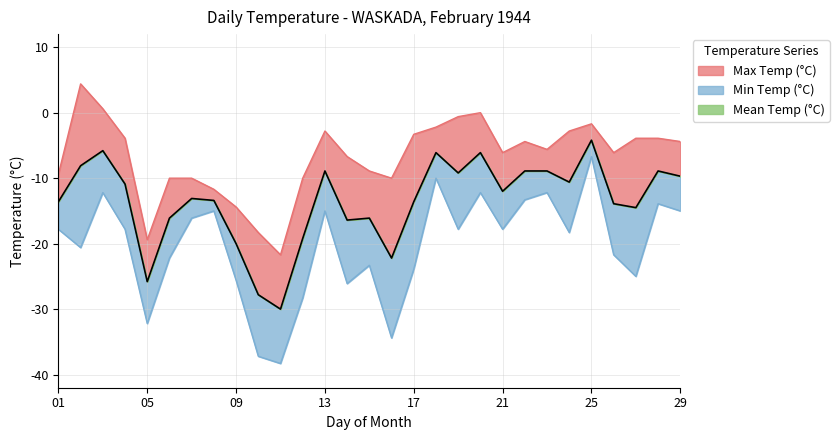

True or false: Max Temp (°C) has more than 2 interior local peaks.

True